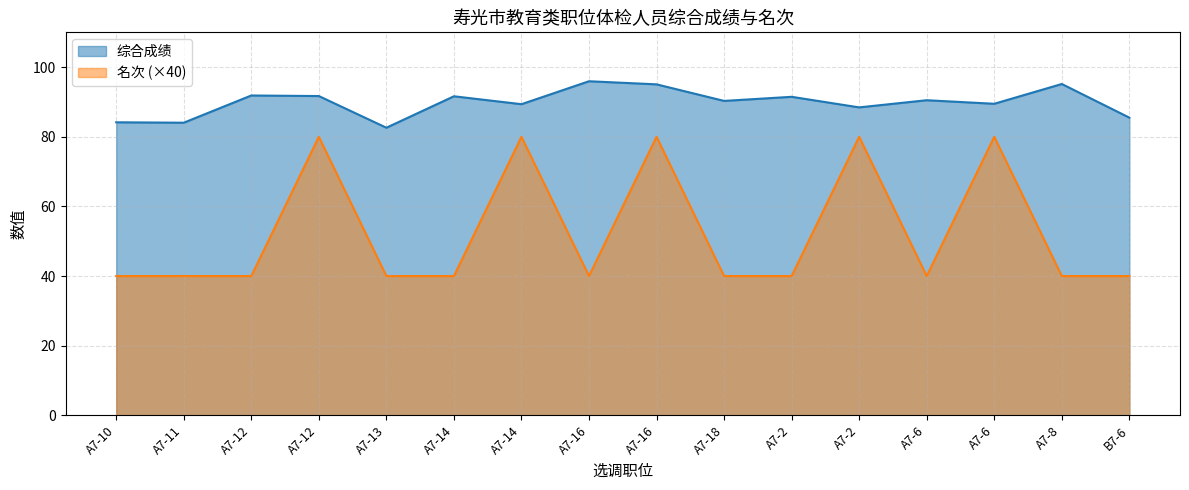

True or false: 名次 has more than 2 points higher than both neighbors.

True